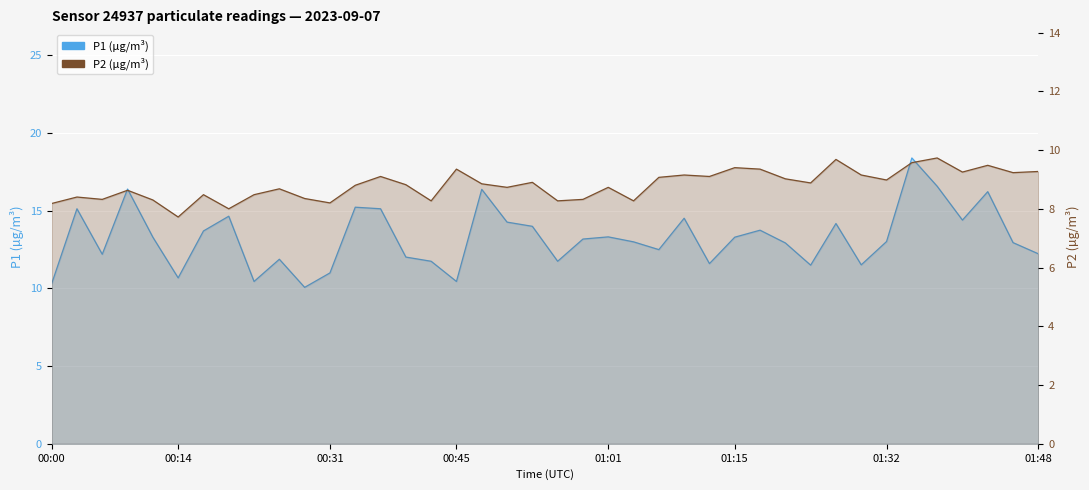

What is the smallest value displayed?

7.7